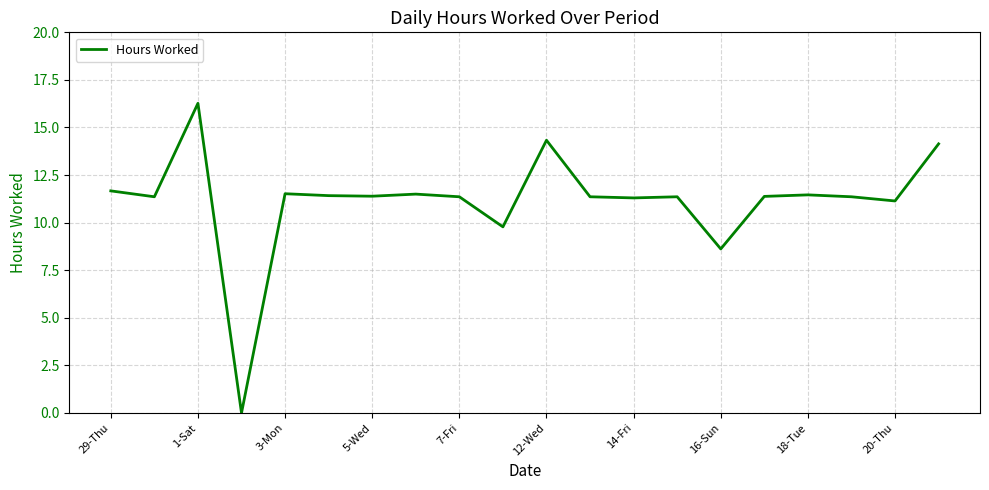

What is the difference between the maximum and minimum values?

16.3